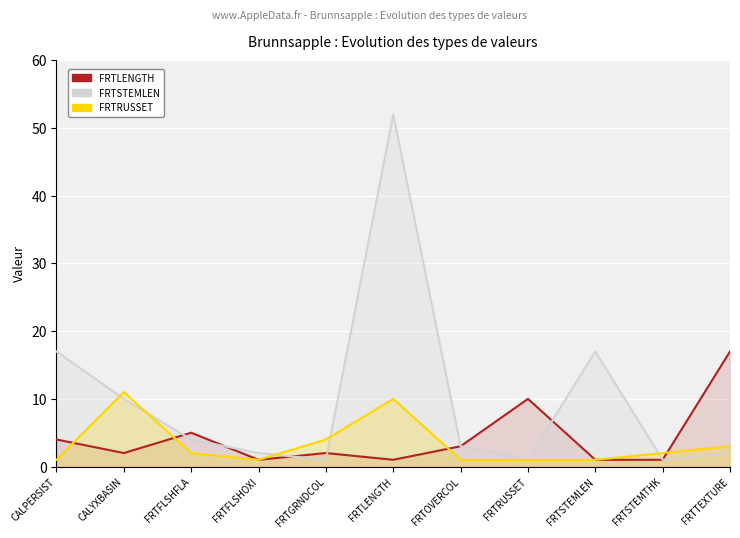

How many interior local valleys does the FRTSTEMLEN series have?

3